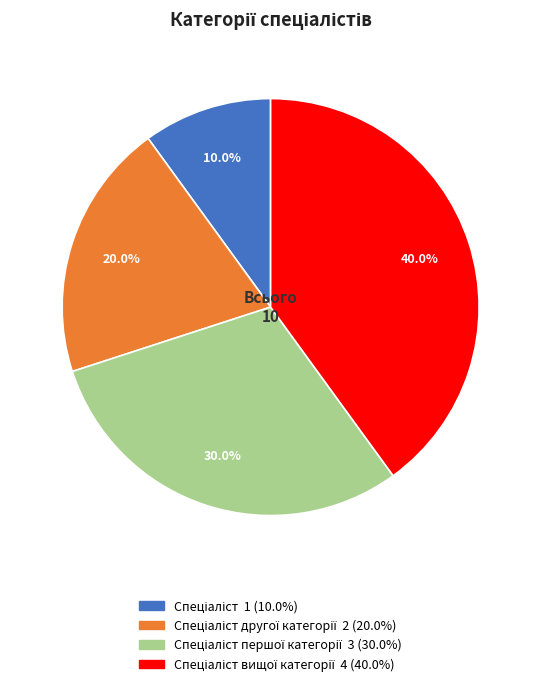

Is there any slice that represents more than half of the pie?

No